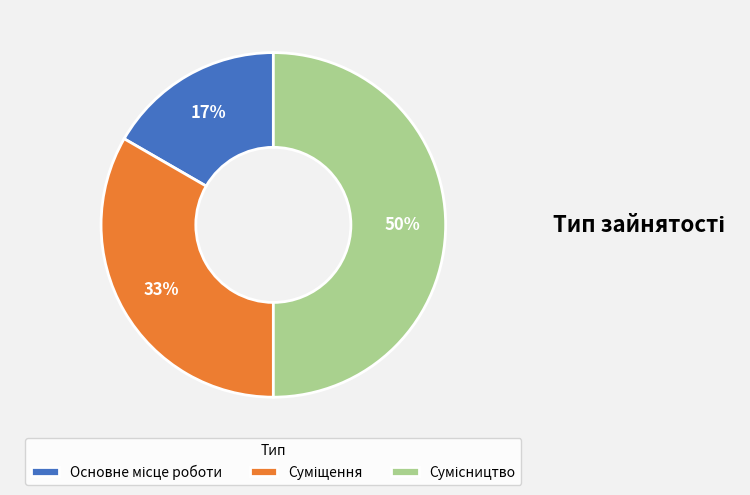

How many segments does this pie chart have?

3